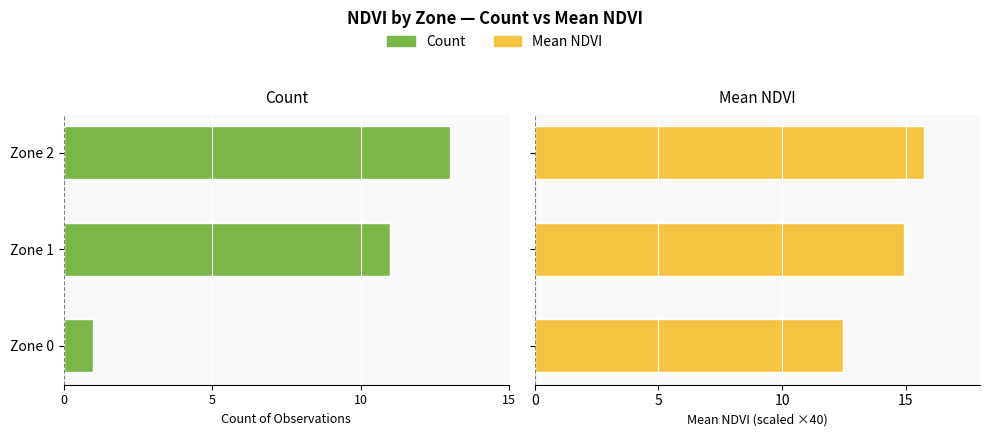

Reading left to right, extract all data points from this chart.

Count: -1.0	-11.0	-13.0
Mean NDVI (×40): 12.5	14.9	15.7